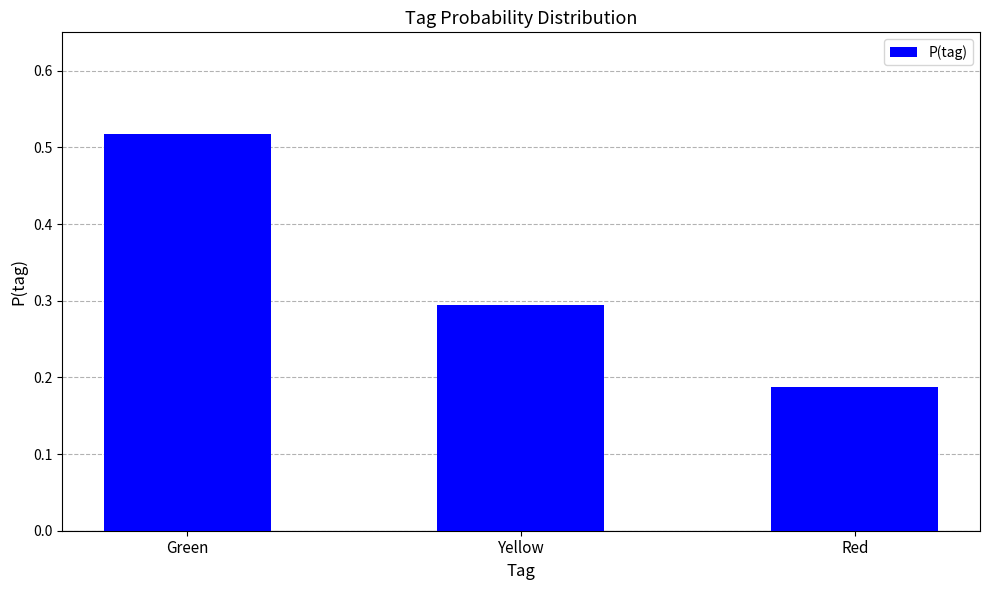

What is the difference between the maximum and minimum values?

0.3